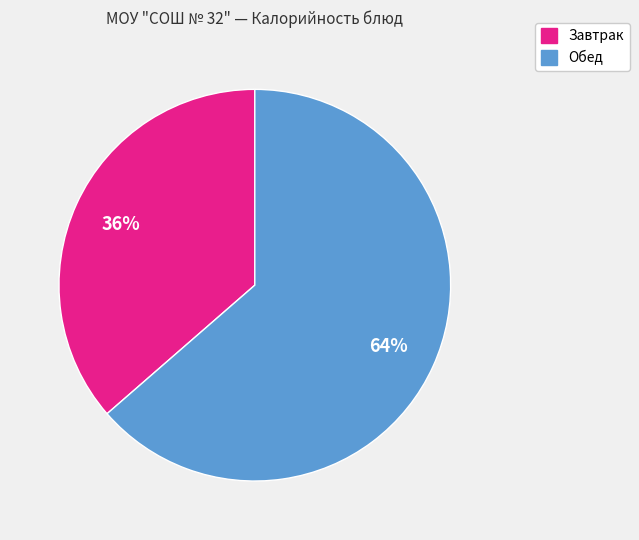

Is there a majority slice in this chart?

Yes